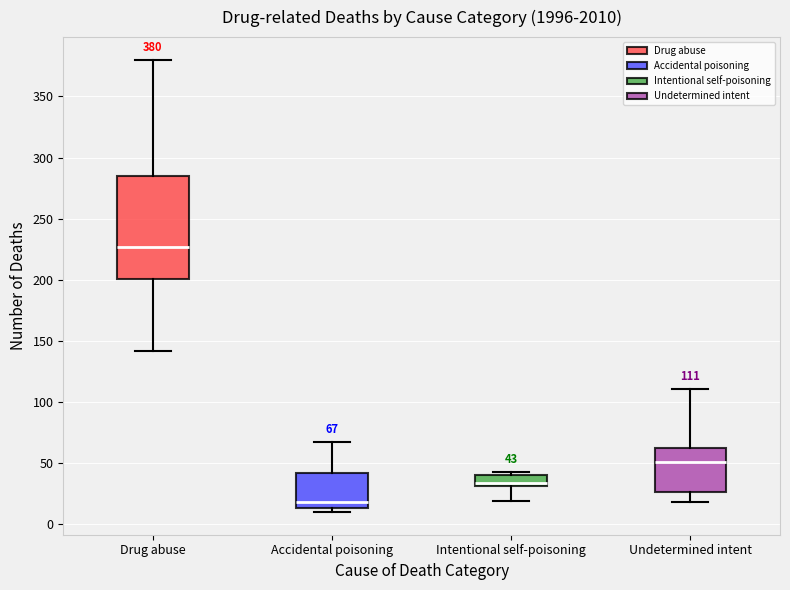

Comparing the boxes themselves (not the whiskers), which one is the tallest?

Drug abuse